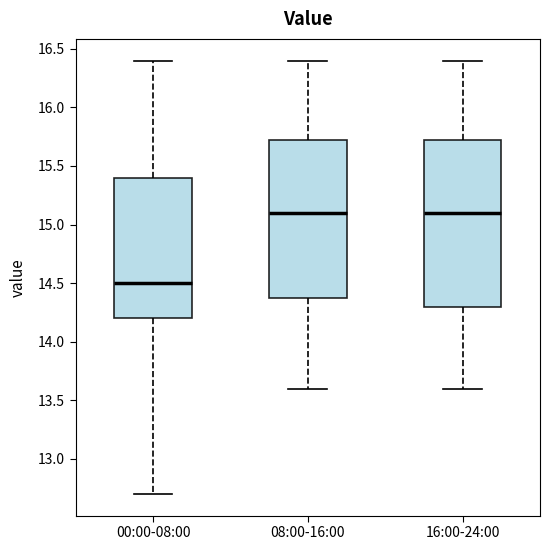

Which box is the tallest, from its lower edge to its upper edge?

16:00-24:00